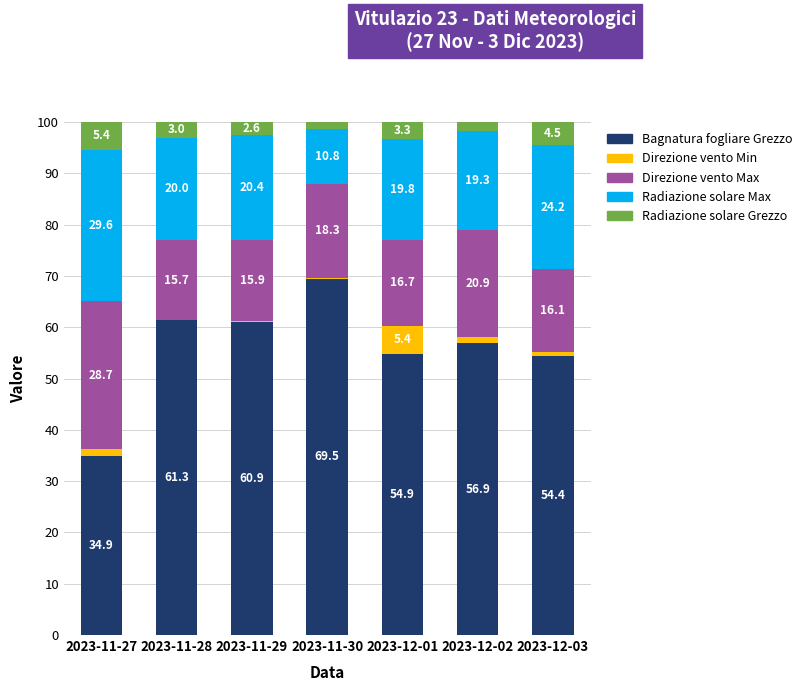

What is the total value across all series at 2023-11-28?

100.0